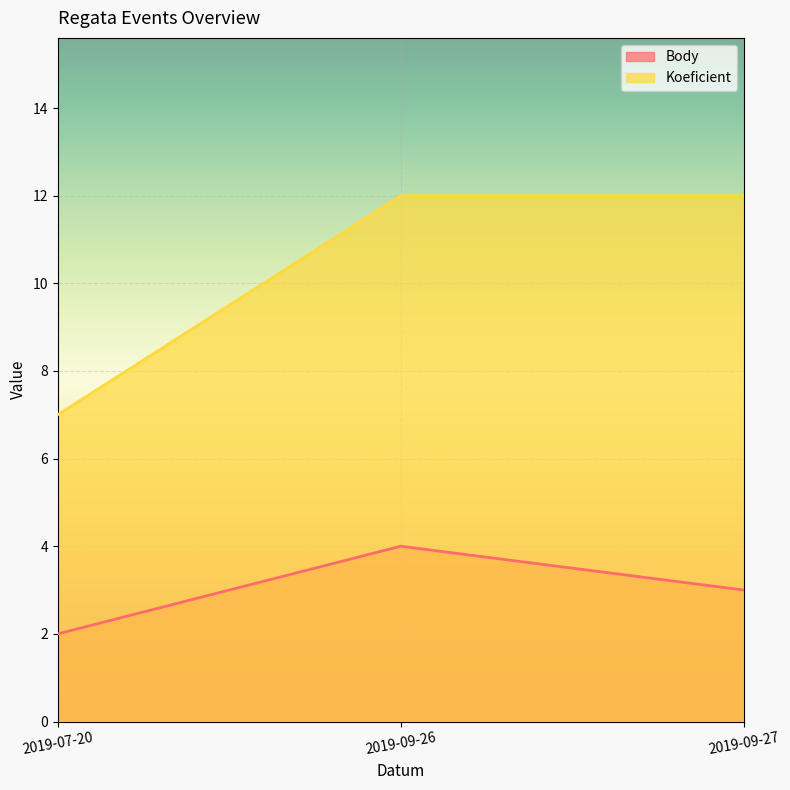

Which has a higher value, 2019-09-26 or 2019-07-20?

2019-09-26